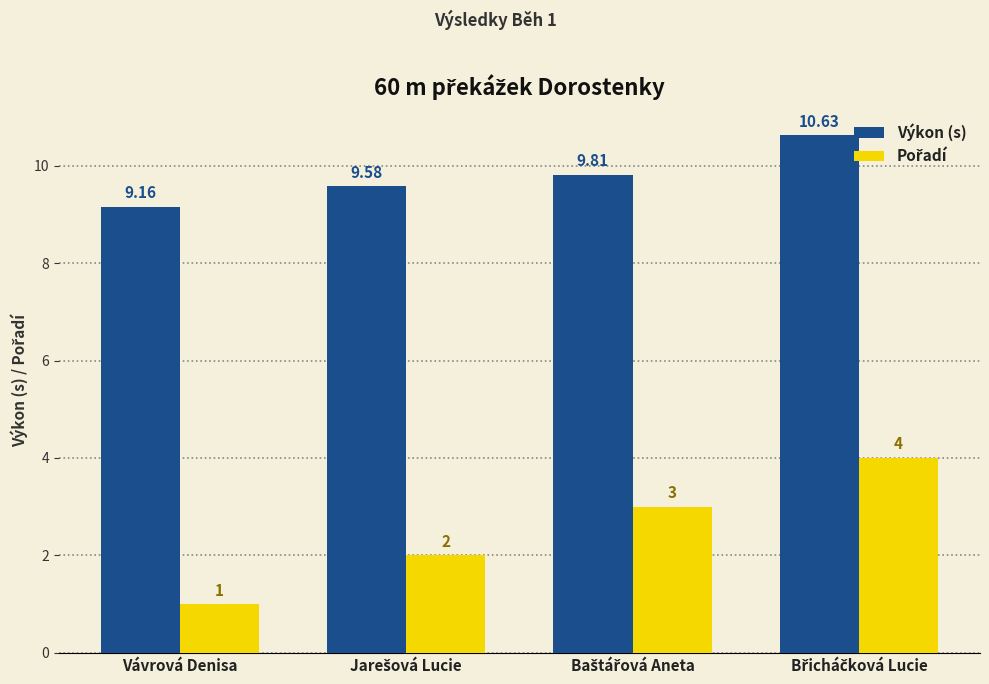

At which label is Výkon (s) closest to 9?

Vávrová Denisa